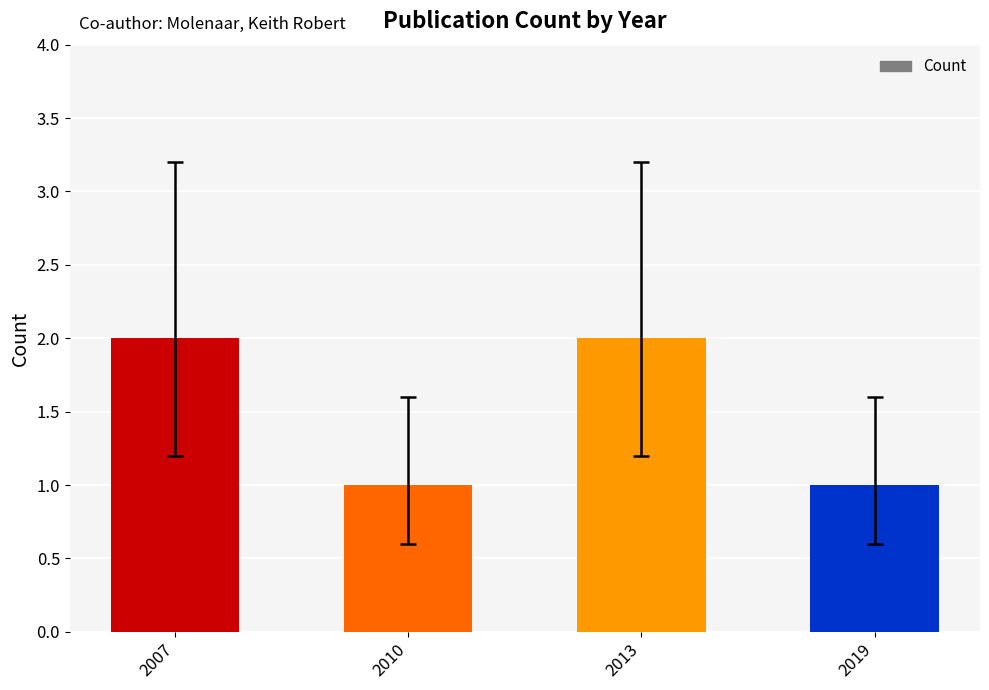

Between 2013 and 2010, which is larger?

2013